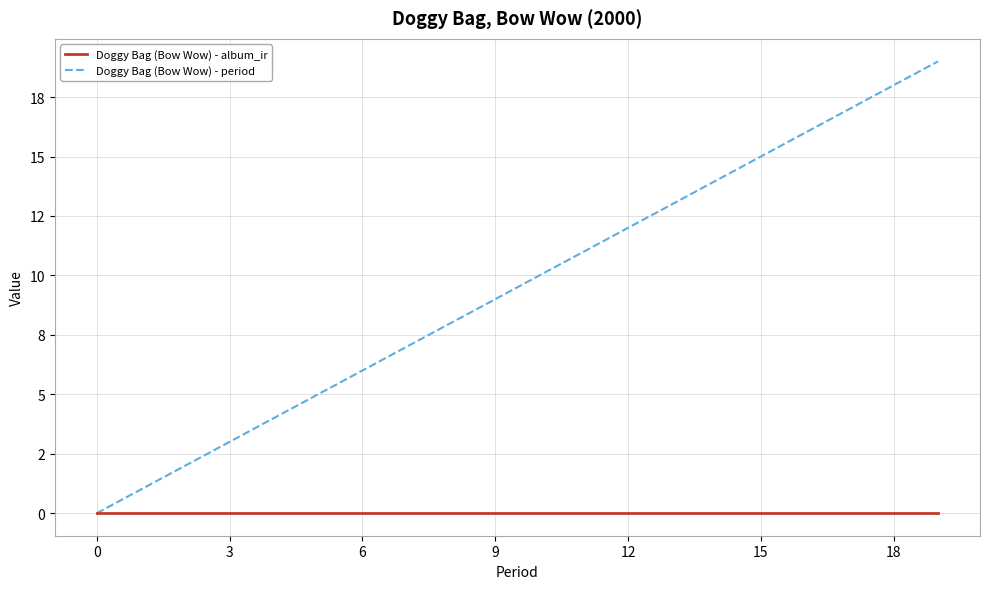

What is the label of the 12th point from the left?

11